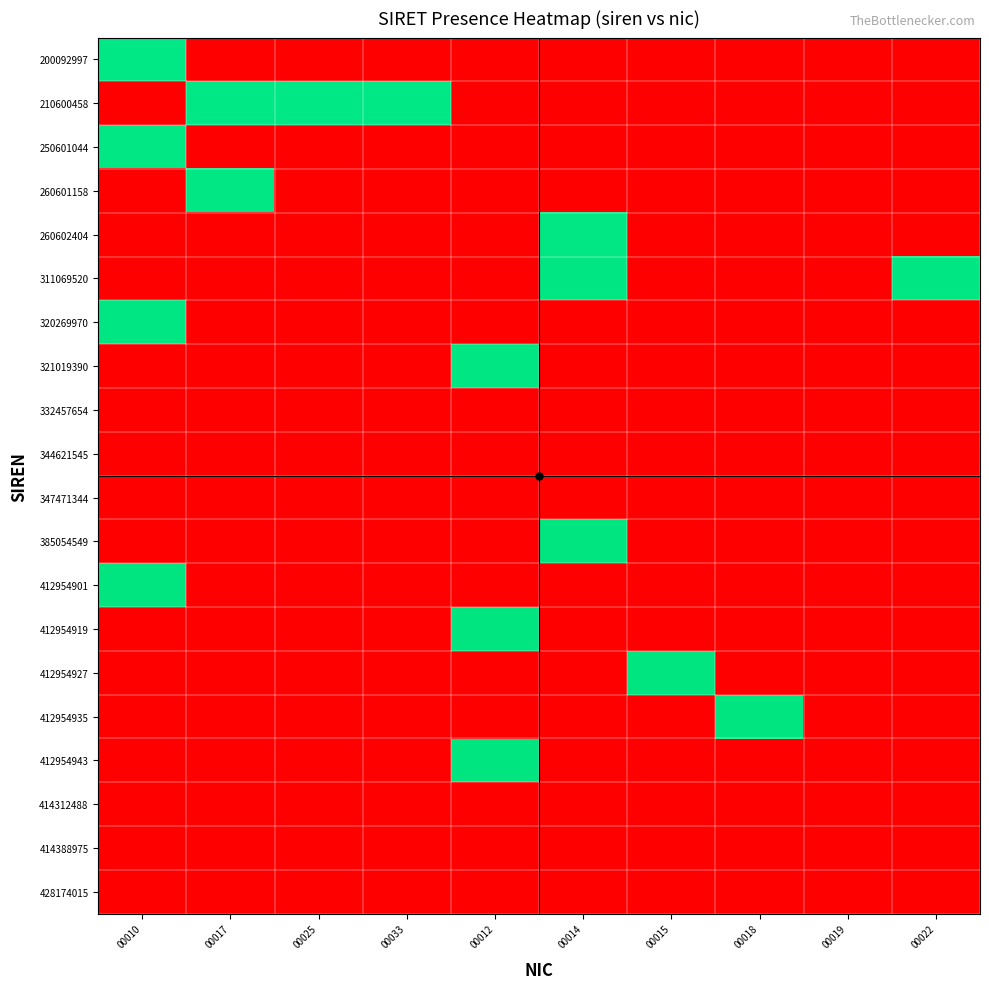

Reading left to right, what are all the values shown in this chart?

200092997: 00010=1.0	00017=0.0	00025=0.0	00033=0.0	00012=0.0	00014=0.0	00015=0.0	00018=0.0	00019=0.0	00022=0.0
210600458: 00010=0.0	00017=1.0	00025=1.0	00033=1.0	00012=0.0	00014=0.0	00015=0.0	00018=0.0	00019=0.0	00022=0.0
250601044: 00010=1.0	00017=0.0	00025=0.0	00033=0.0	00012=0.0	00014=0.0	00015=0.0	00018=0.0	00019=0.0	00022=0.0
260601158: 00010=0.0	00017=1.0	00025=0.0	00033=0.0	00012=0.0	00014=0.0	00015=0.0	00018=0.0	00019=0.0	00022=0.0
260602404: 00010=0.0	00017=0.0	00025=0.0	00033=0.0	00012=0.0	00014=1.0	00015=0.0	00018=0.0	00019=0.0	00022=0.0
311069520: 00010=0.0	00017=0.0	00025=0.0	00033=0.0	00012=0.0	00014=1.0	00015=0.0	00018=0.0	00019=0.0	00022=1.0
320269970: 00010=1.0	00017=0.0	00025=0.0	00033=0.0	00012=0.0	00014=0.0	00015=0.0	00018=0.0	00019=0.0	00022=0.0
321019390: 00010=0.0	00017=0.0	00025=0.0	00033=0.0	00012=1.0	00014=0.0	00015=0.0	00018=0.0	00019=0.0	00022=0.0
332457654: 00010=0.0	00017=0.0	00025=0.0	00033=0.0	00012=0.0	00014=0.0	00015=0.0	00018=0.0	00019=0.0	00022=0.0
344621545: 00010=0.0	00017=0.0	00025=0.0	00033=0.0	00012=0.0	00014=0.0	00015=0.0	00018=0.0	00019=0.0	00022=0.0
347471344: 00010=0.0	00017=0.0	00025=0.0	00033=0.0	00012=0.0	00014=0.0	00015=0.0	00018=0.0	00019=0.0	00022=0.0
385054549: 00010=0.0	00017=0.0	00025=0.0	00033=0.0	00012=0.0	00014=1.0	00015=0.0	00018=0.0	00019=0.0	00022=0.0
412954901: 00010=1.0	00017=0.0	00025=0.0	00033=0.0	00012=0.0	00014=0.0	00015=0.0	00018=0.0	00019=0.0	00022=0.0
412954919: 00010=0.0	00017=0.0	00025=0.0	00033=0.0	00012=1.0	00014=0.0	00015=0.0	00018=0.0	00019=0.0	00022=0.0
412954927: 00010=0.0	00017=0.0	00025=0.0	00033=0.0	00012=0.0	00014=0.0	00015=1.0	00018=0.0	00019=0.0	00022=0.0
412954935: 00010=0.0	00017=0.0	00025=0.0	00033=0.0	00012=0.0	00014=0.0	00015=0.0	00018=1.0	00019=0.0	00022=0.0
412954943: 00010=0.0	00017=0.0	00025=0.0	00033=0.0	00012=1.0	00014=0.0	00015=0.0	00018=0.0	00019=0.0	00022=0.0
414312488: 00010=0.0	00017=0.0	00025=0.0	00033=0.0	00012=0.0	00014=0.0	00015=0.0	00018=0.0	00019=0.0	00022=0.0
414388975: 00010=0.0	00017=0.0	00025=0.0	00033=0.0	00012=0.0	00014=0.0	00015=0.0	00018=0.0	00019=0.0	00022=0.0
428174015: 00010=0.0	00017=0.0	00025=0.0	00033=0.0	00012=0.0	00014=0.0	00015=0.0	00018=0.0	00019=0.0	00022=0.0